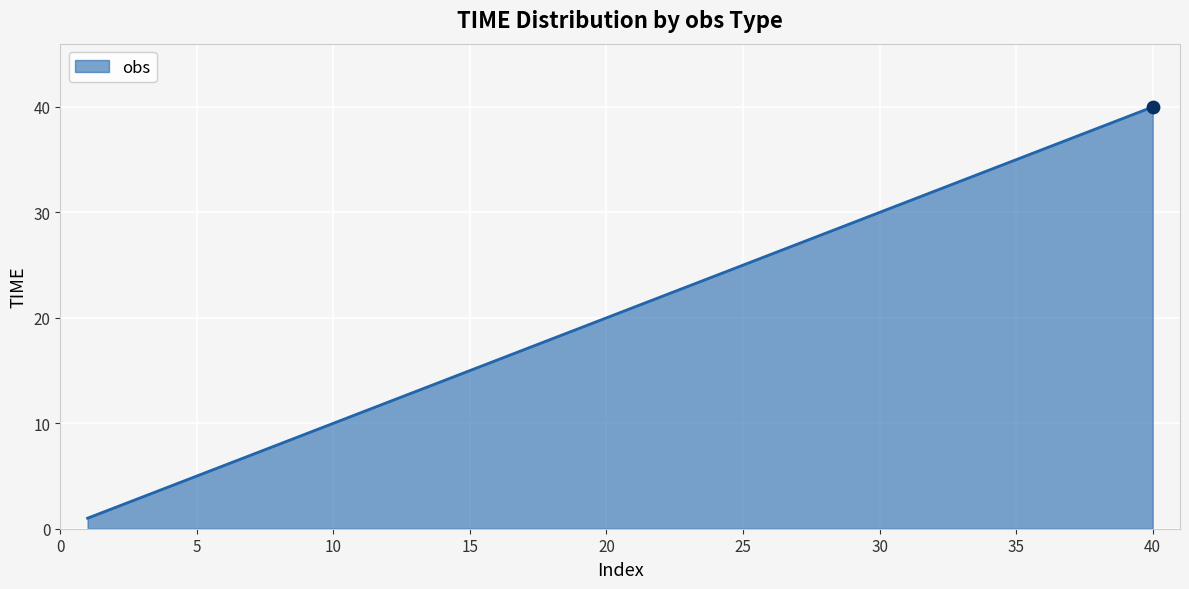

What is the maximum value shown in the chart?

40.0